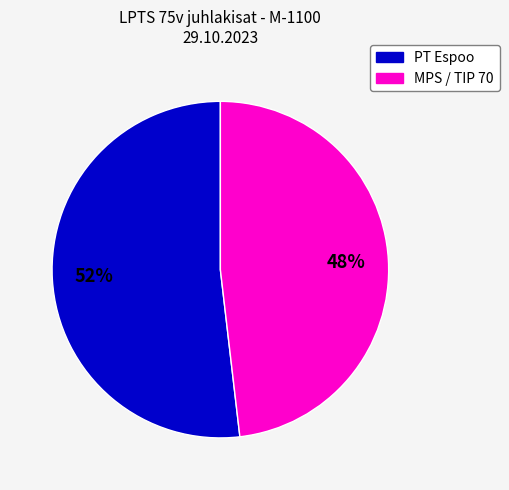

Is there a majority slice in this chart?

Yes